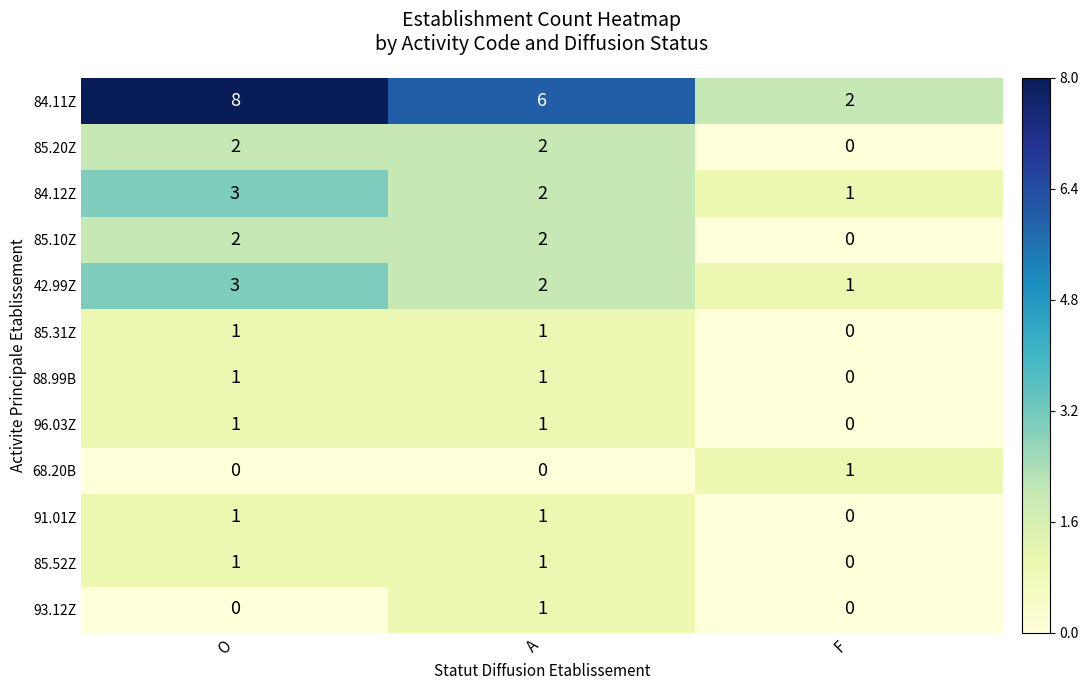

What is the total value across all series at A?

20